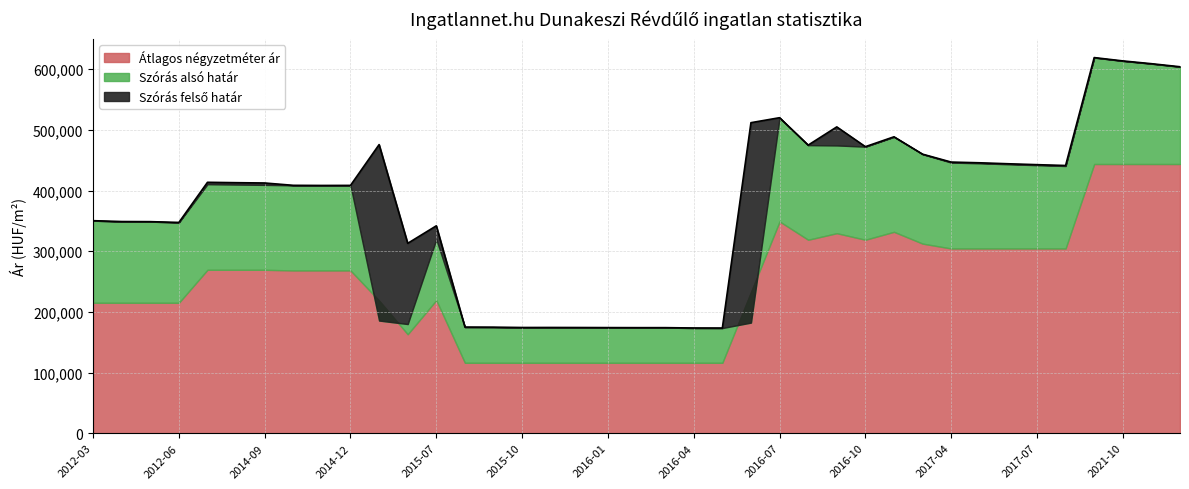

Between 2016-06 and 2021-09, which series saw the biggest shift?

Szórás alsó határ